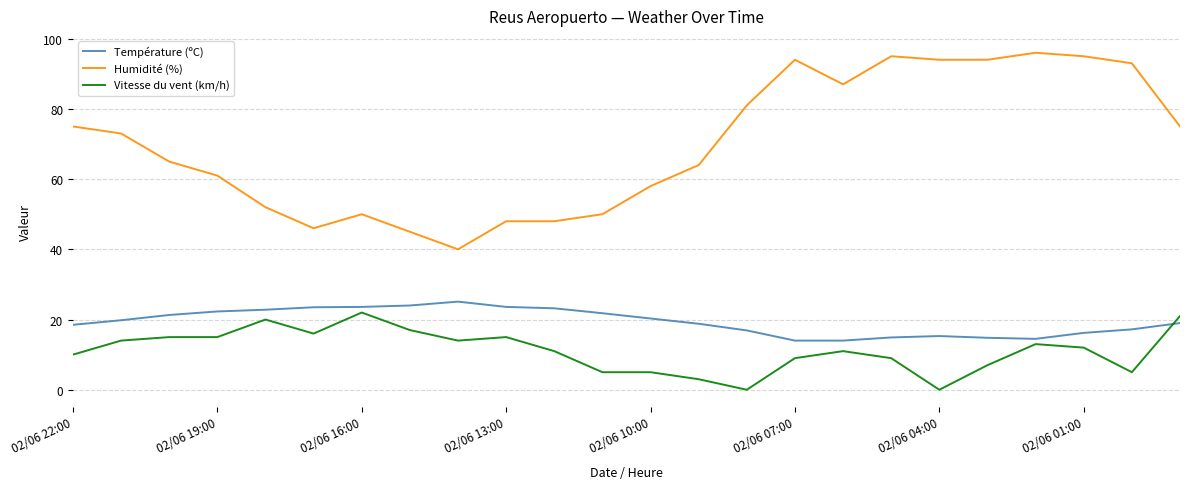

Which series ends up on top after the final intersection of Vitesse du vent (km/h) and Température (ºC)?

Vitesse du vent (km/h)